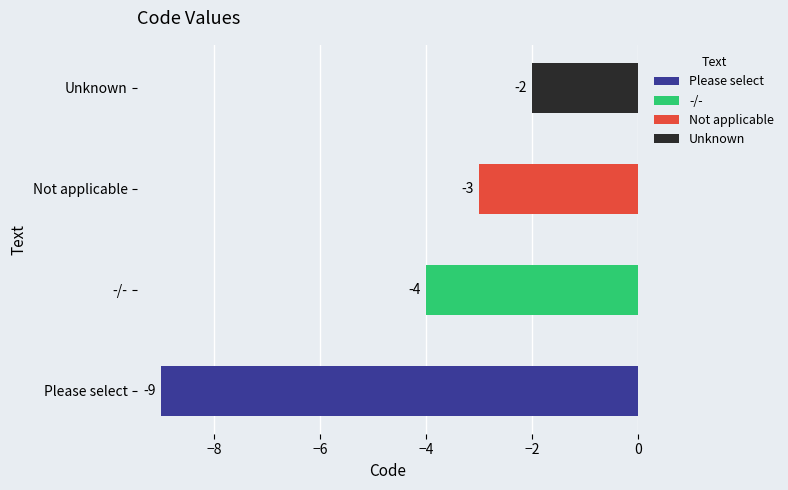

Reading left to right, extract all data points from this chart.

-9	-4	-3	-2